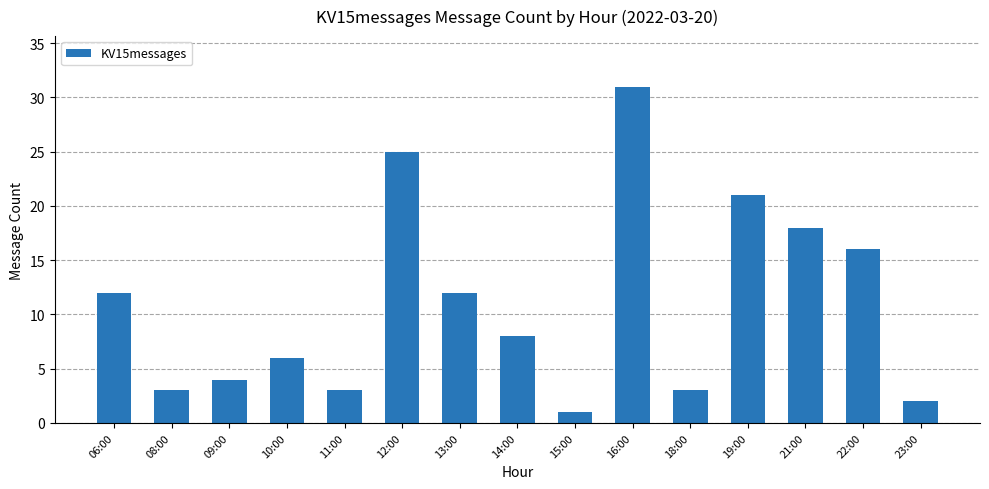

What is the sum of all values?

165